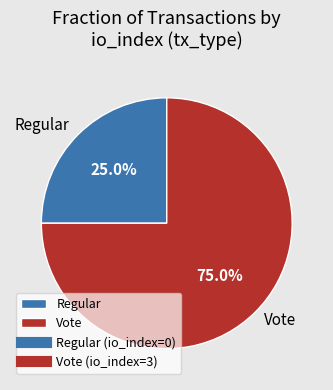

To the nearest percent, what is the difference between the largest and smallest slice percentages?

50%